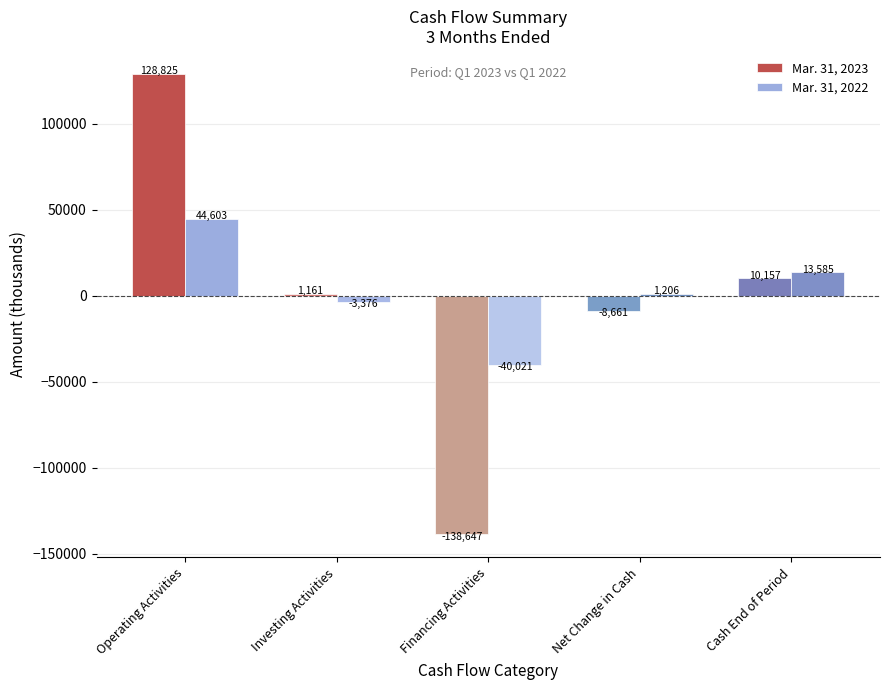

Reading left to right, transcribe all the data shown in this chart.

Mar. 31, 2023: Operating Activities=128825	Investing Activities=1161	Financing Activities=-138647	Net Change in Cash=-8661	Cash End of Period=10157
Mar. 31, 2022: Operating Activities=44603	Investing Activities=-3376	Financing Activities=-40021	Net Change in Cash=1206	Cash End of Period=13585